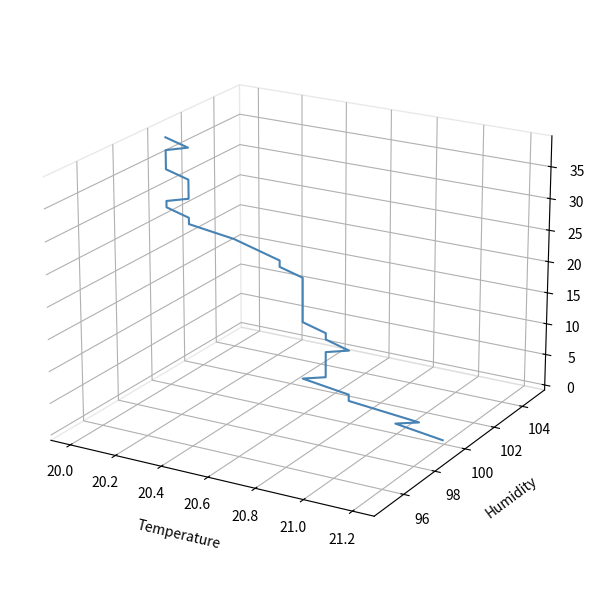

True or false: there are more than 1 points higher than both neighbors.

False